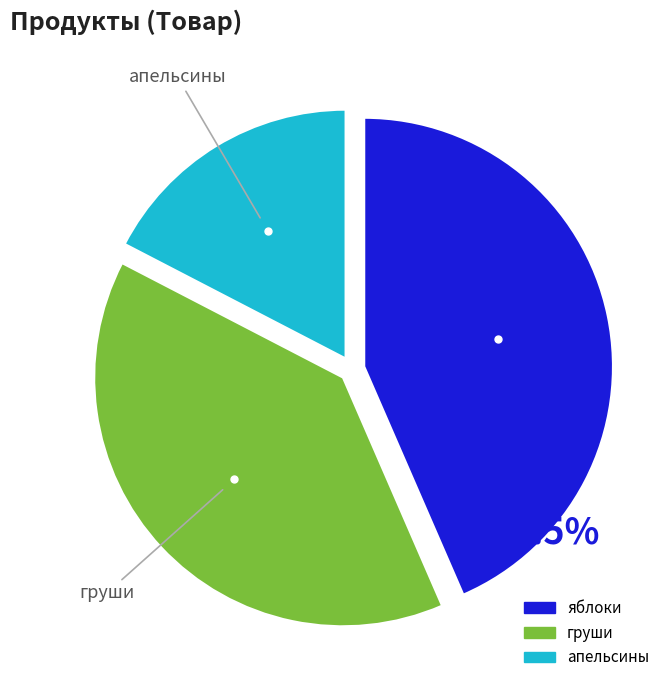

Is it true that груши is 39% of the pie?

True